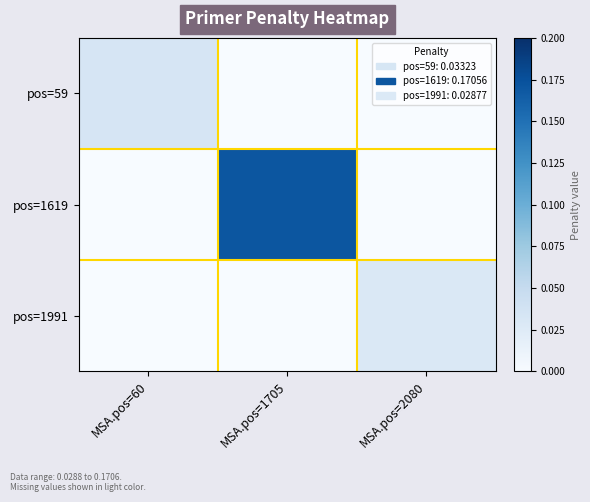

Between MSA.pos=1705 and MSA.pos=60, which is larger?

MSA.pos=60